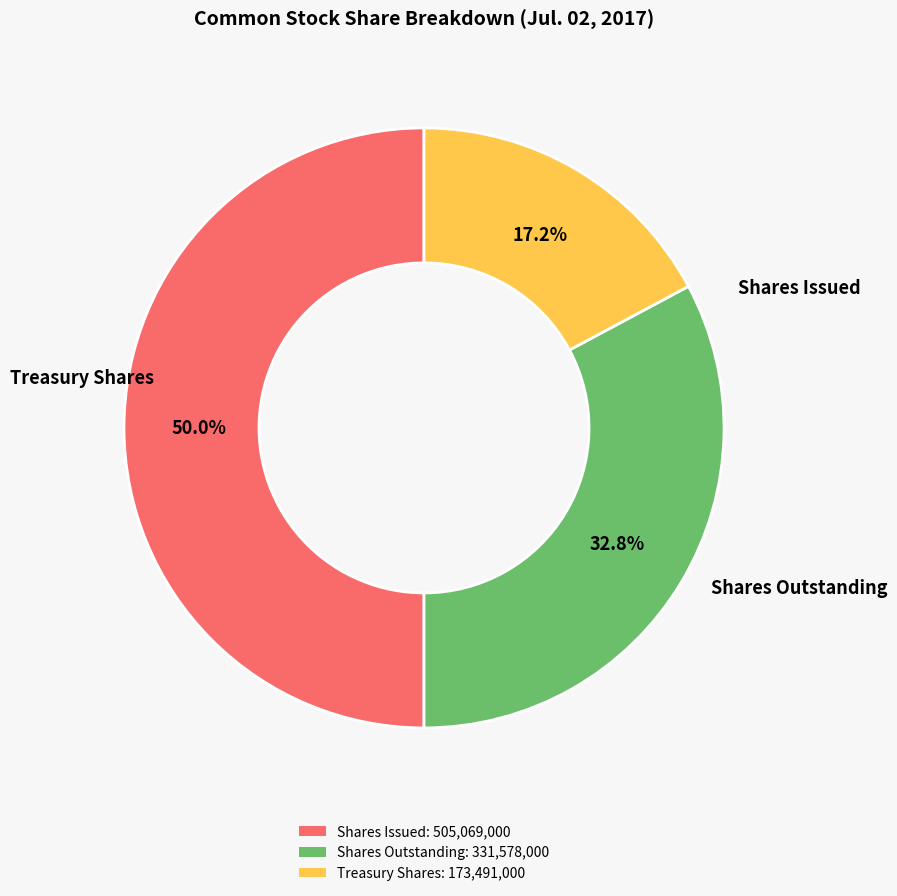

Count the number of slices in the pie.

3